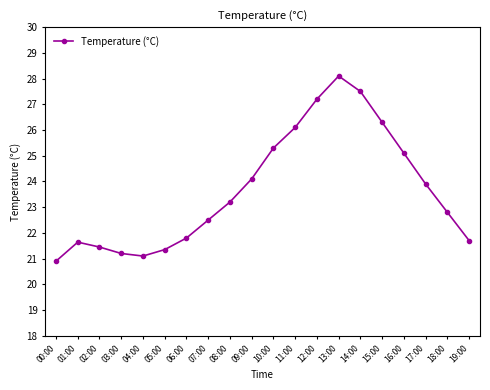

Is it true that the value at 16:00 is 38.8?

False